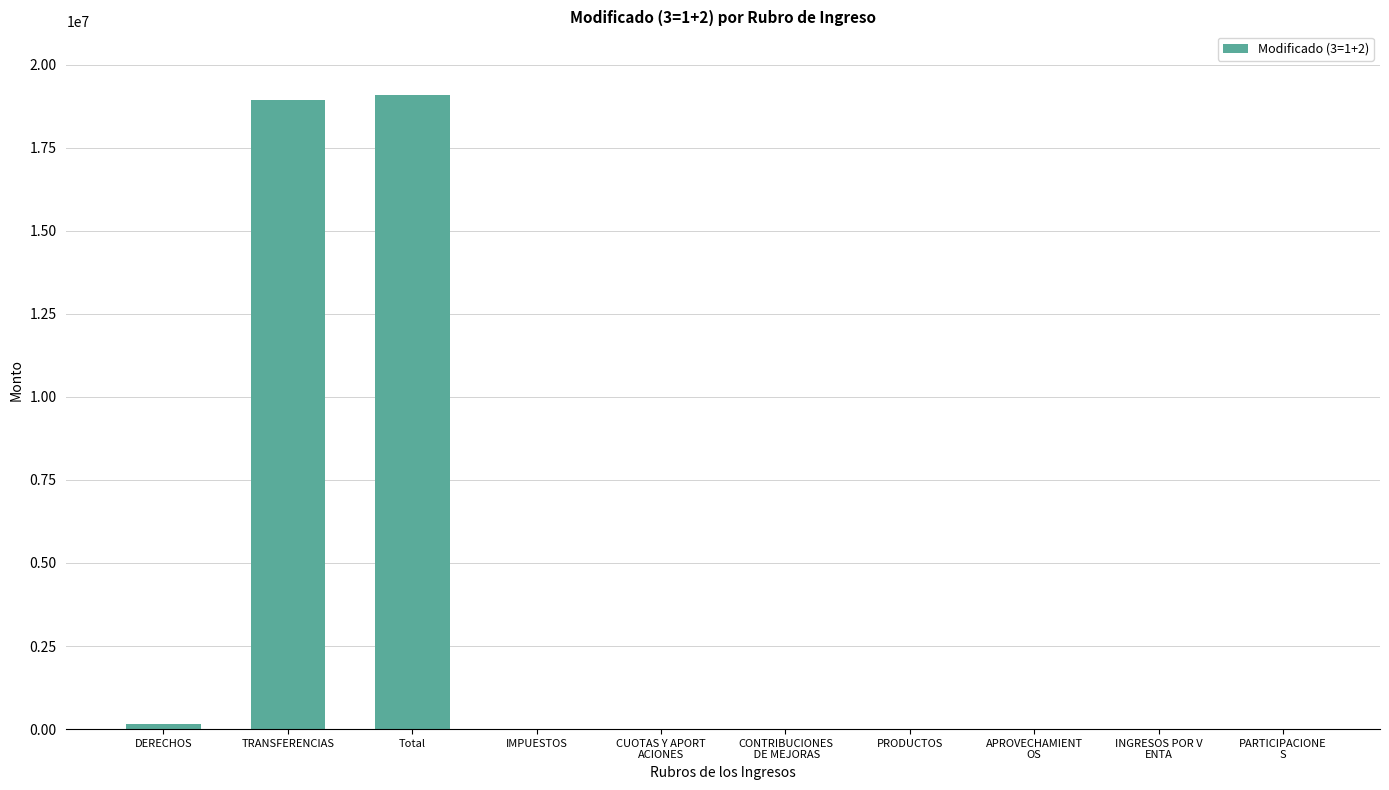

Between Total and IMPUESTOS, which is larger?

Total